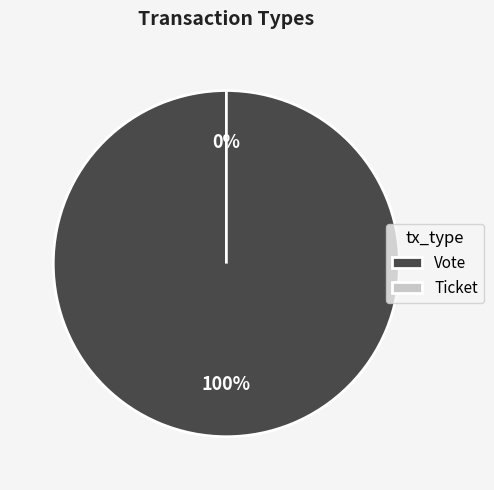

To the nearest percent, what is the combined percentage of Ticket and Vote?

100%